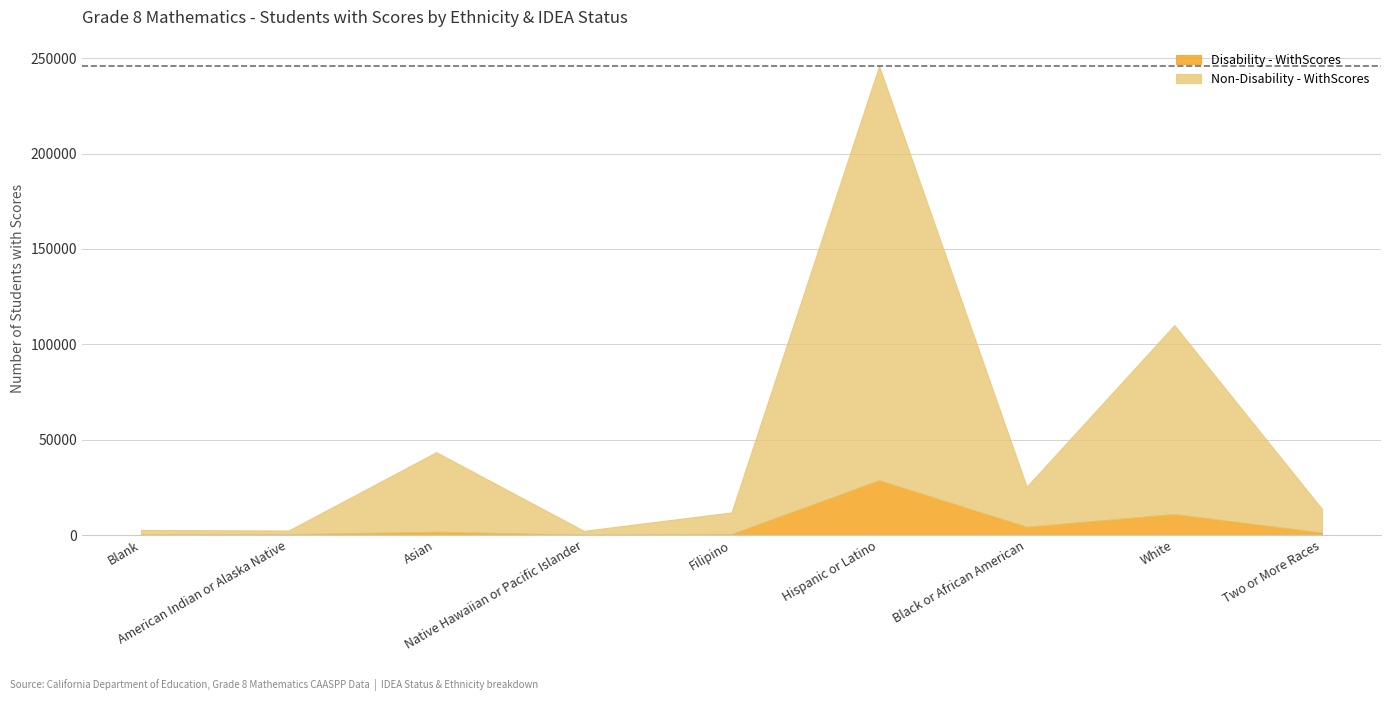

List the labels in order of Non-Disability - WithScores value, smallest first.

American Indian or Alaska Native, Native Hawaiian or Pacific Islander, Blank, Filipino, Two or More Races, Black or African American, Asian, White, Hispanic or Latino